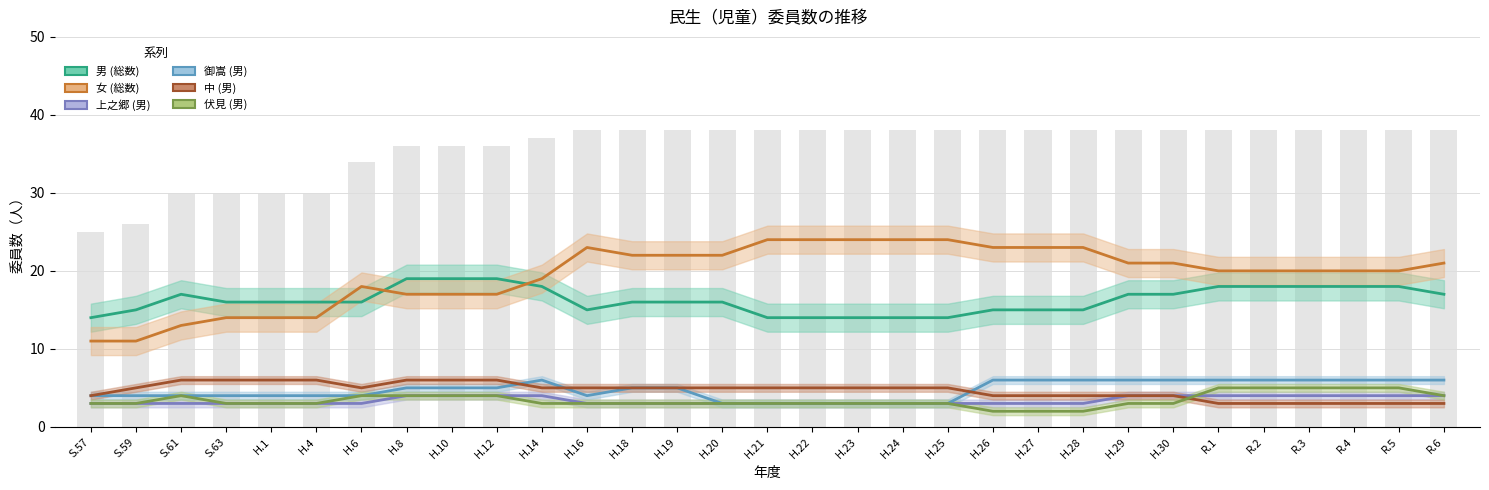

At which category is the sum across all series the highest?

R.1